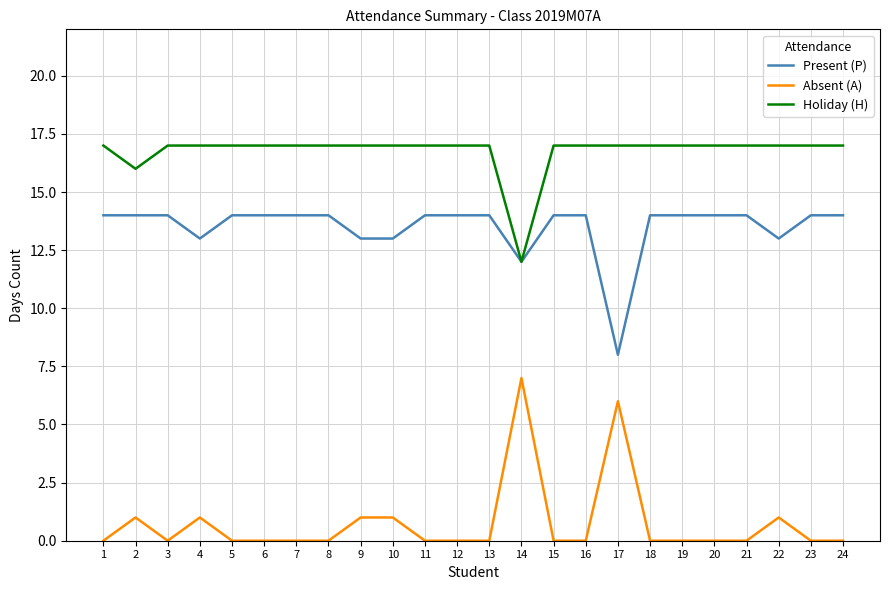

What is the spread (max minus min) of values at 16?

17